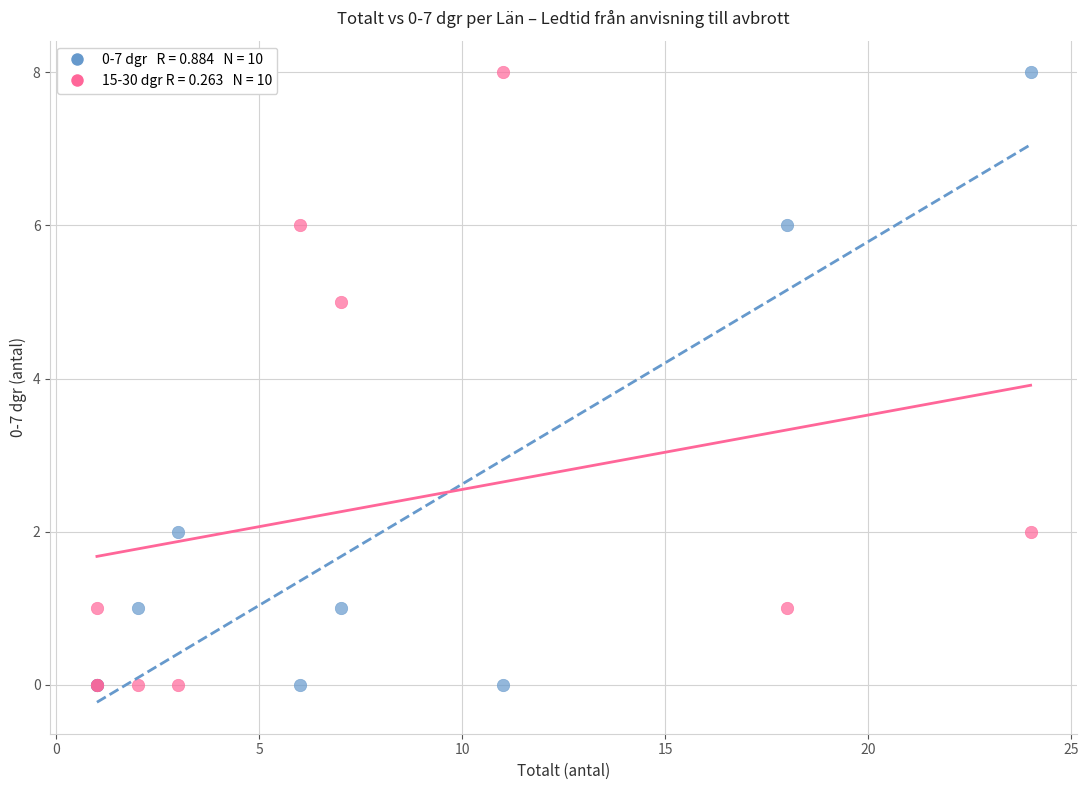

Across all series, what Y value is closest to 4?

5